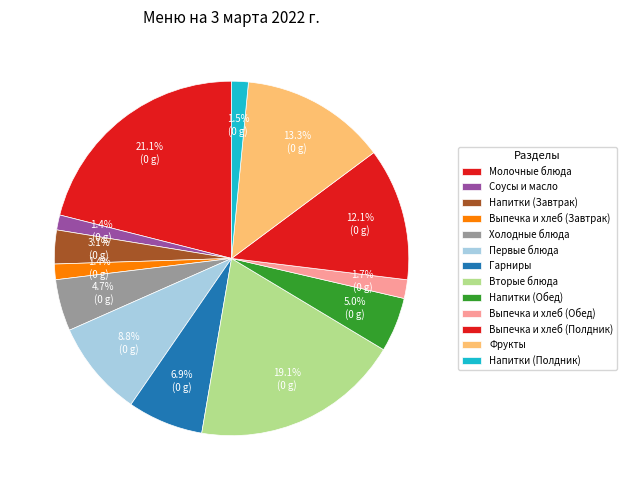

Which slice is the largest?

Молочные блюда